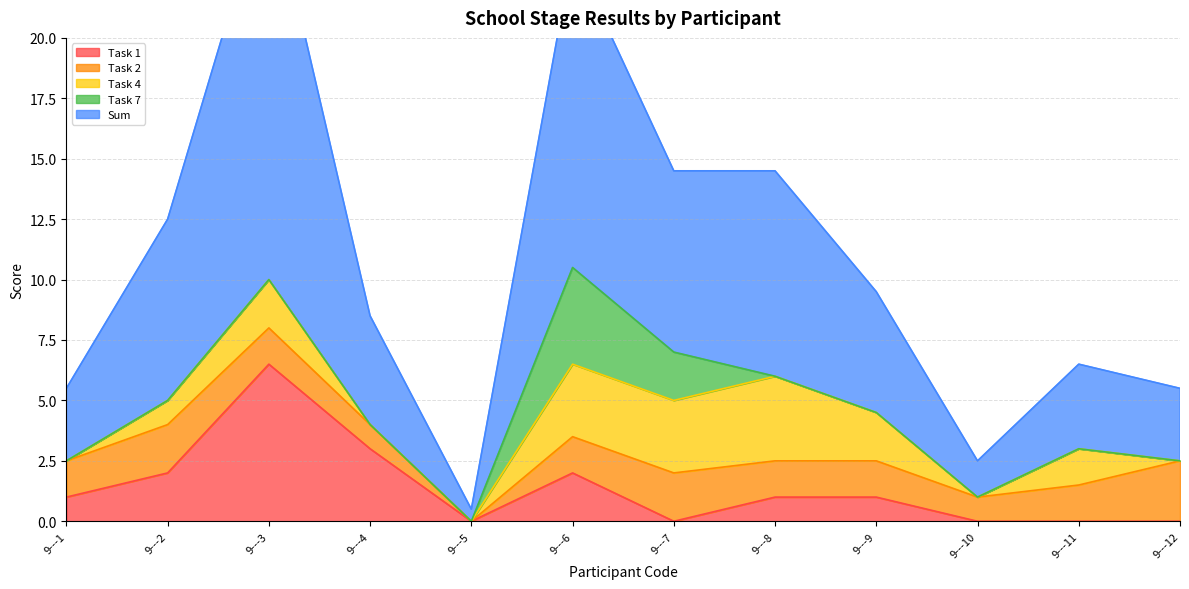

What is the highest value of the Task 2 series?

2.5